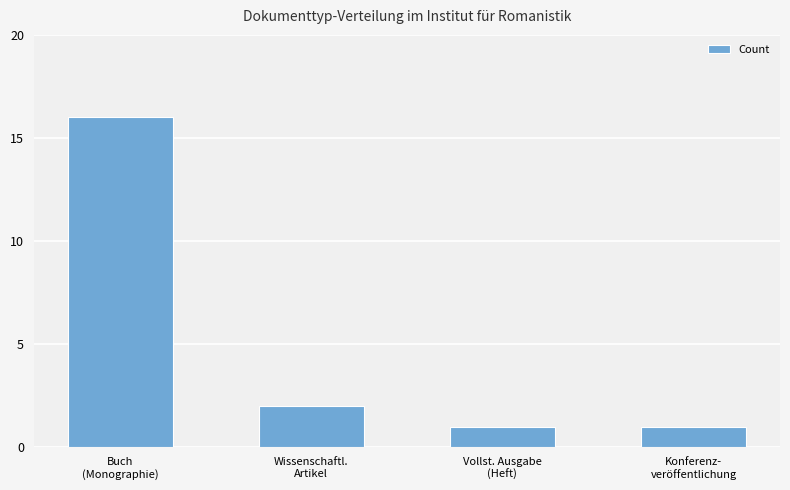

What is the greatest value displayed?

16